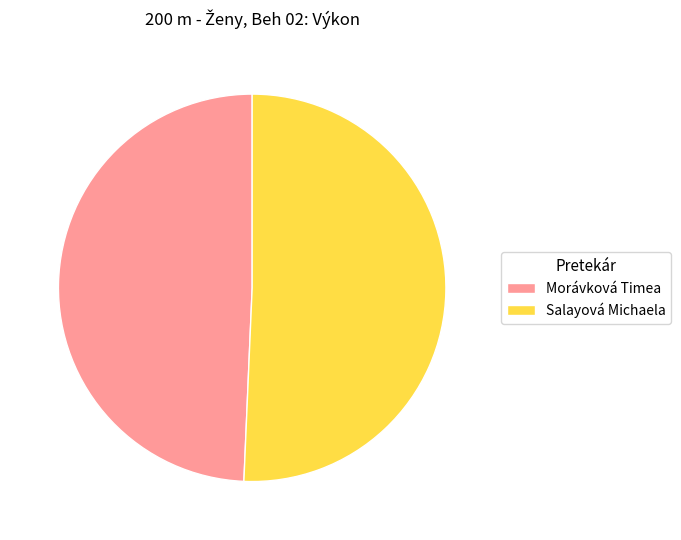

Do Morávková Timea and Salayová Michaela together represent more than half of the pie?

Yes